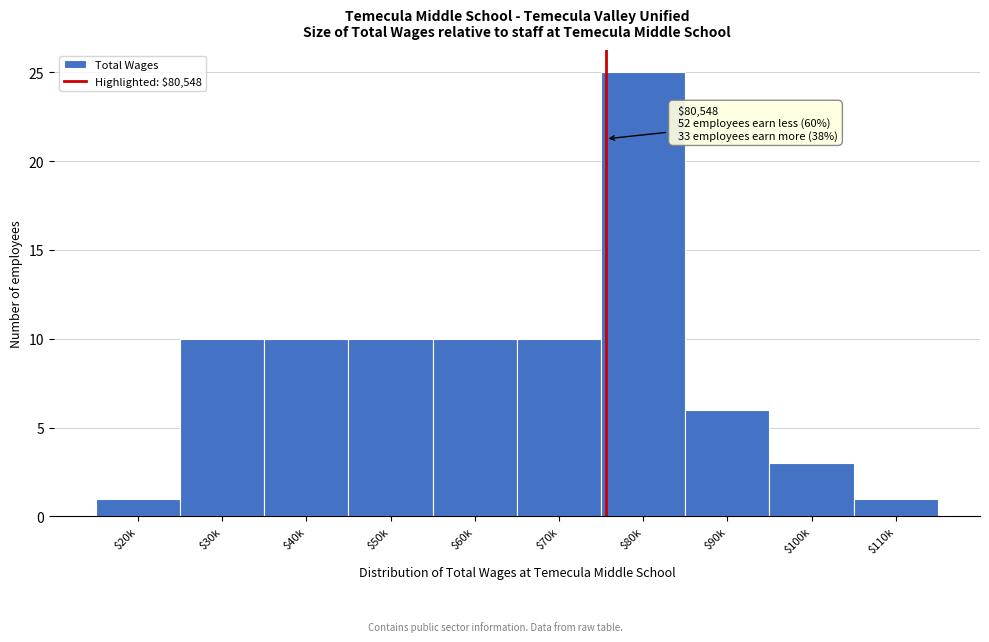

Reading left to right, transcribe all the data shown in this chart.

1	10	10	10	10	10	25	6	3	1